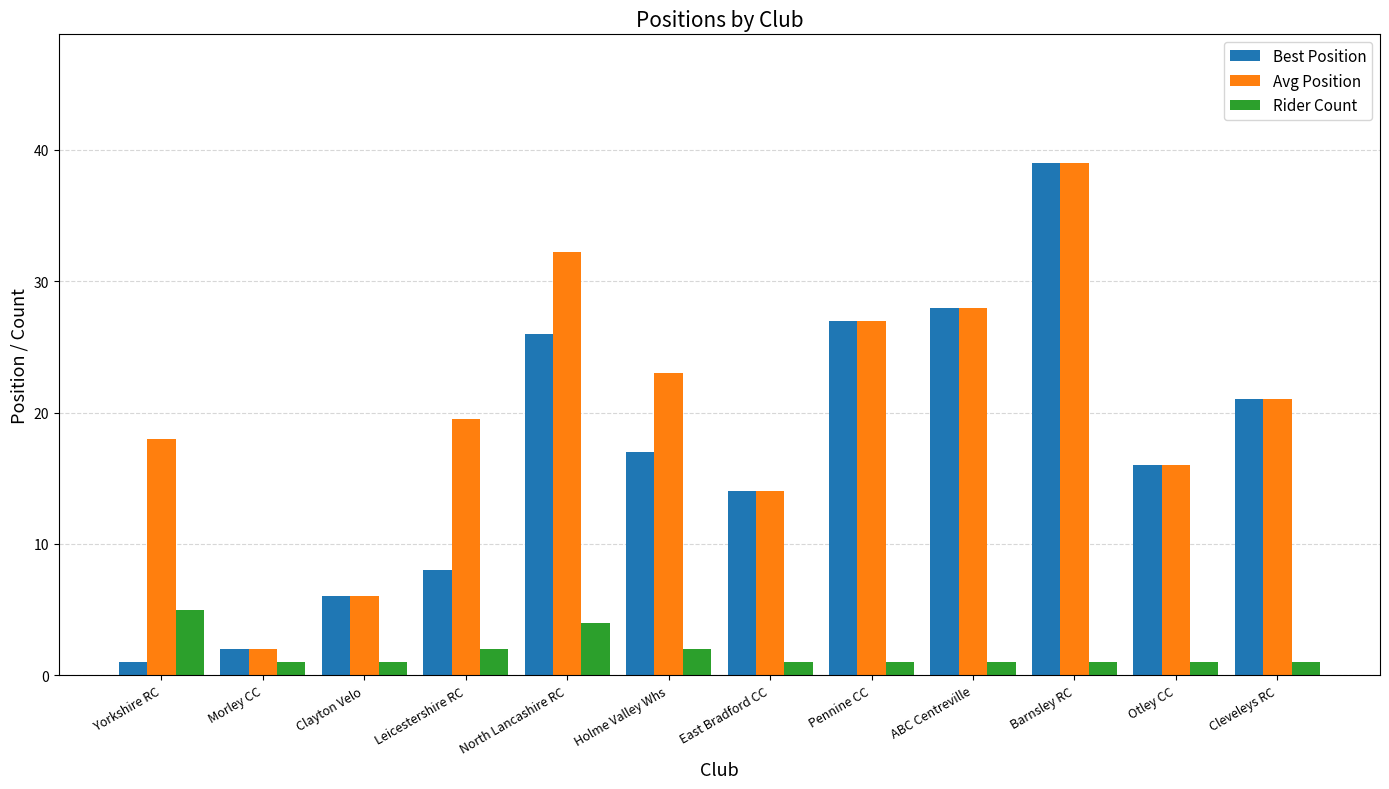

List the labels in order of Avg Position value, largest first.

Barnsley RC, North Lancashire RC, ABC Centreville, Pennine CC, Holme Valley Whs, Cleveleys RC, Leicestershire RC, Yorkshire RC, Otley CC, East Bradford CC, Clayton Velo, Morley CC